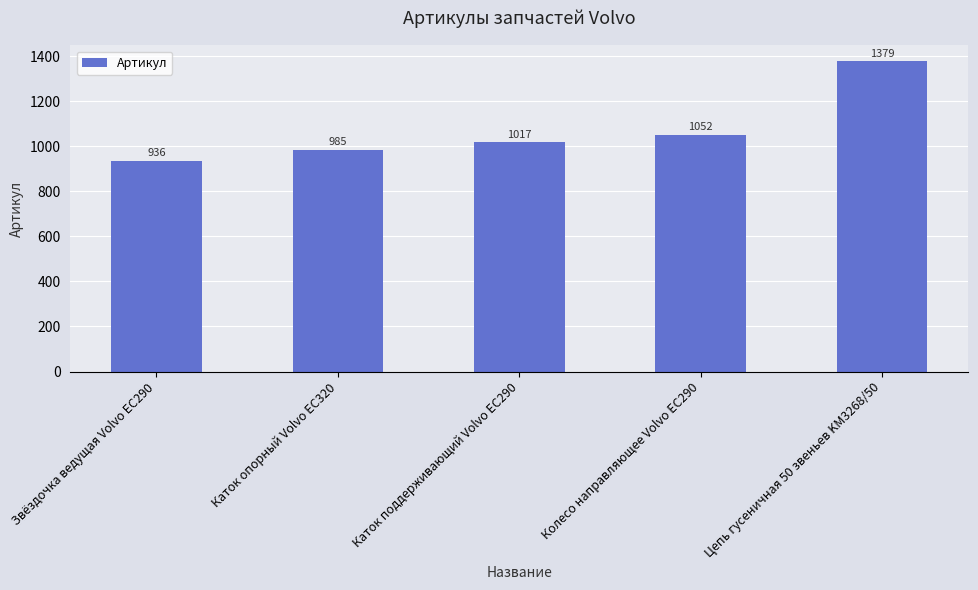

What value does the data have at Колесо направляющее Volvo EC290?

1052